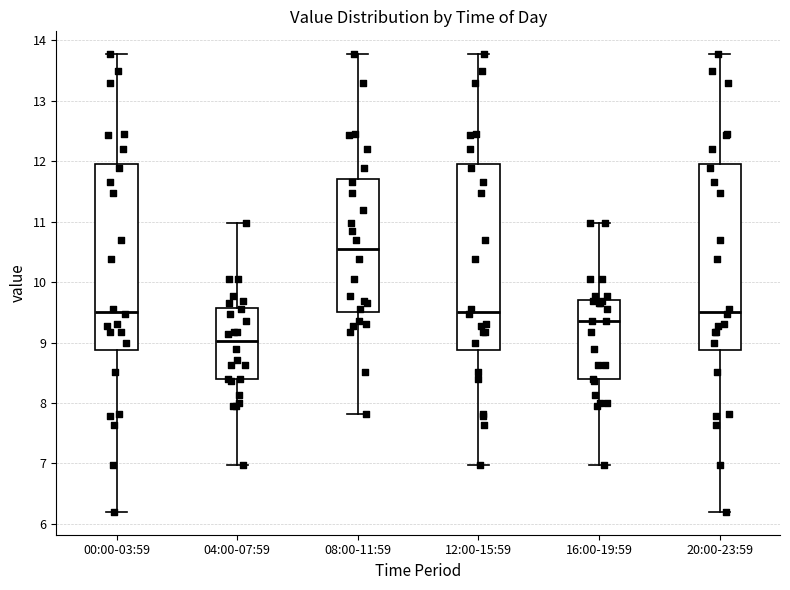

Where does the lower whisker of the box for 04:00-07:59 end on the y-axis? The values are not printed on the chart, so give them approximately, as read against the axis.

7.0